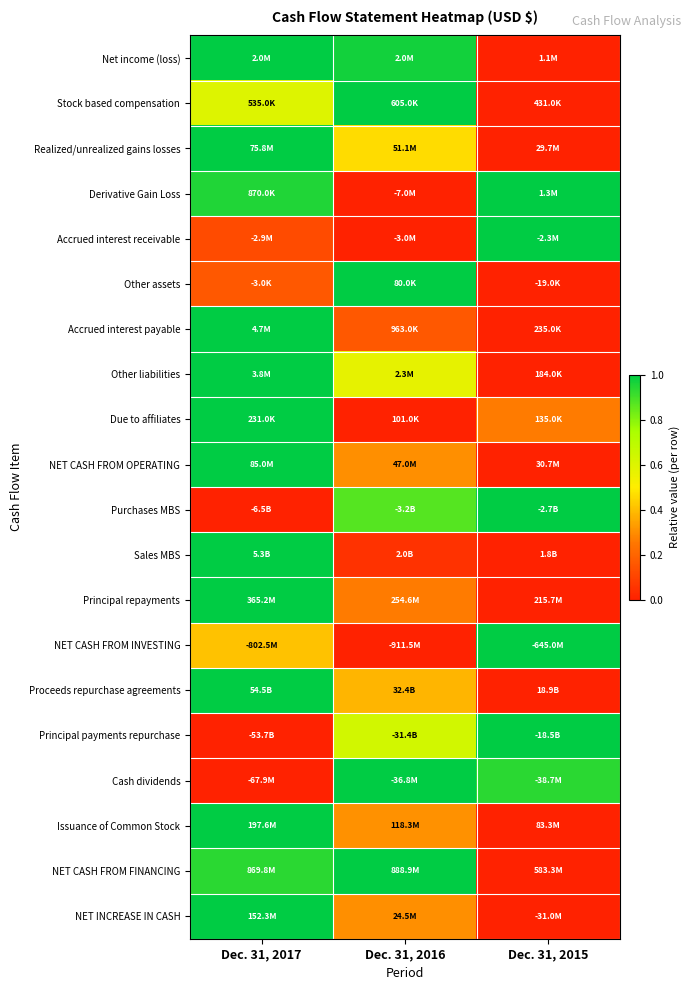

Reading left to right, list all the values displayed in this chart.

Net income (loss): Dec. 31, 2017=1.0	Dec. 31, 2016=1.0	Dec. 31, 2015=0.0
Stock based compensation: Dec. 31, 2017=0.6	Dec. 31, 2016=1.0	Dec. 31, 2015=0.0
Realized/unrealized gains losses: Dec. 31, 2017=1.0	Dec. 31, 2016=0.5	Dec. 31, 2015=0.0
Derivative Gain Loss: Dec. 31, 2017=1.0	Dec. 31, 2016=0.0	Dec. 31, 2015=1.0
Accrued interest receivable: Dec. 31, 2017=0.1	Dec. 31, 2016=0.0	Dec. 31, 2015=1.0
Other assets: Dec. 31, 2017=0.2	Dec. 31, 2016=1.0	Dec. 31, 2015=0.0
Accrued interest payable: Dec. 31, 2017=1.0	Dec. 31, 2016=0.2	Dec. 31, 2015=0.0
Other liabilities: Dec. 31, 2017=1.0	Dec. 31, 2016=0.6	Dec. 31, 2015=0.0
Due to affiliates: Dec. 31, 2017=1.0	Dec. 31, 2016=0.0	Dec. 31, 2015=0.3
NET CASH FROM OPERATING: Dec. 31, 2017=1.0	Dec. 31, 2016=0.3	Dec. 31, 2015=0.0
Purchases MBS: Dec. 31, 2017=0.0	Dec. 31, 2016=0.9	Dec. 31, 2015=1.0
Sales MBS: Dec. 31, 2017=1.0	Dec. 31, 2016=0.0	Dec. 31, 2015=0.0
Principal repayments: Dec. 31, 2017=1.0	Dec. 31, 2016=0.3	Dec. 31, 2015=0.0
NET CASH FROM INVESTING: Dec. 31, 2017=0.4	Dec. 31, 2016=0.0	Dec. 31, 2015=1.0
Proceeds repurchase agreements: Dec. 31, 2017=1.0	Dec. 31, 2016=0.4	Dec. 31, 2015=0.0
Principal payments repurchase: Dec. 31, 2017=0.0	Dec. 31, 2016=0.6	Dec. 31, 2015=1.0
Cash dividends: Dec. 31, 2017=0.0	Dec. 31, 2016=1.0	Dec. 31, 2015=0.9
Issuance of Common Stock: Dec. 31, 2017=1.0	Dec. 31, 2016=0.3	Dec. 31, 2015=0.0
NET CASH FROM FINANCING: Dec. 31, 2017=0.9	Dec. 31, 2016=1.0	Dec. 31, 2015=0.0
NET INCREASE IN CASH: Dec. 31, 2017=1.0	Dec. 31, 2016=0.3	Dec. 31, 2015=0.0